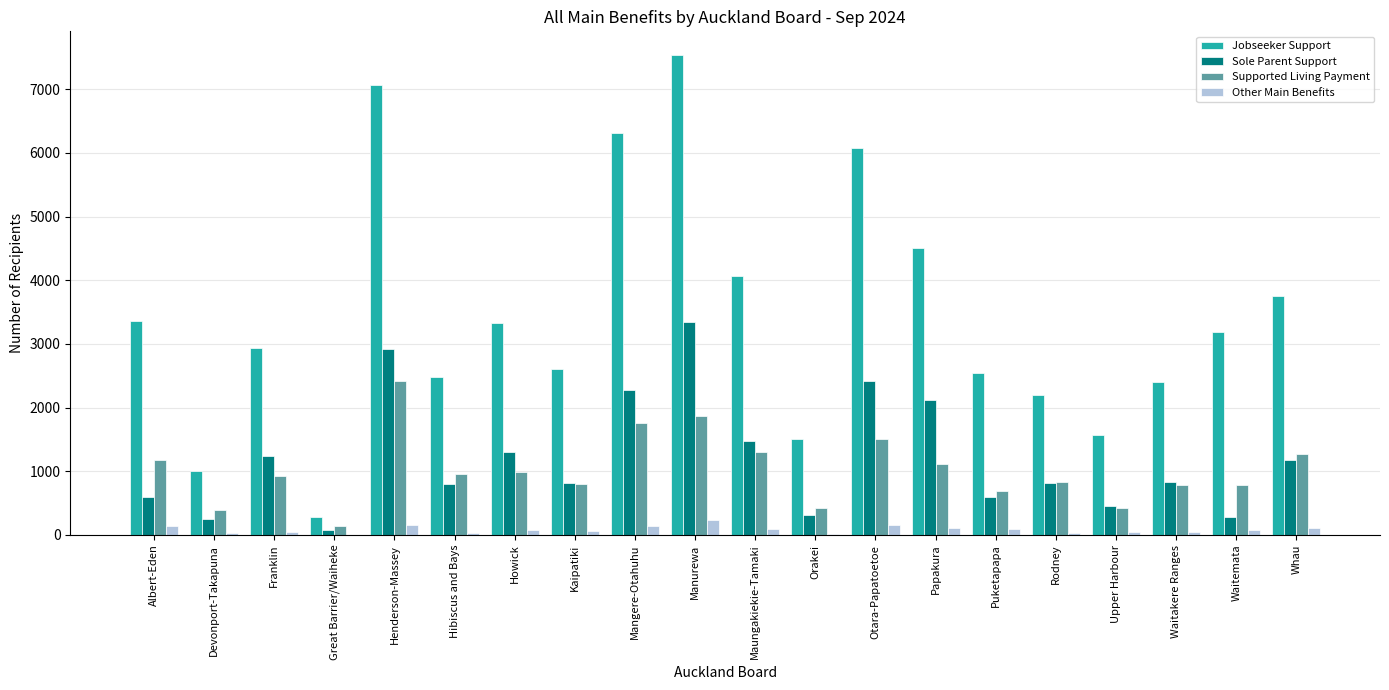

Is the value of Sole Parent Support at Orakei greater than the value of Jobseeker Support at Orakei?

No